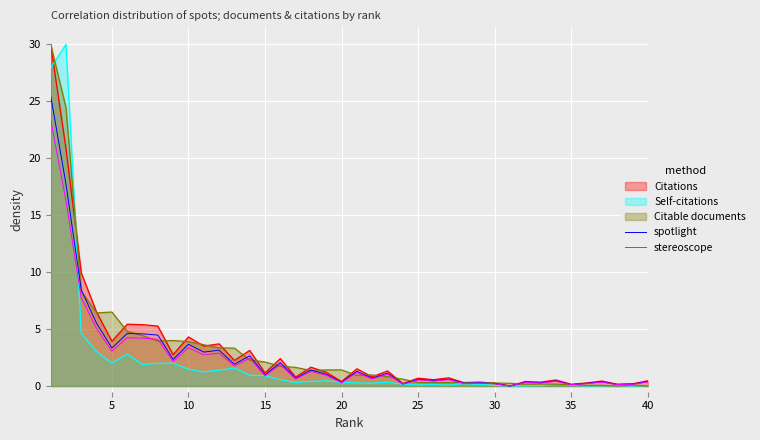

The value of Self-citations at 5 is 3.4. True or false?

False